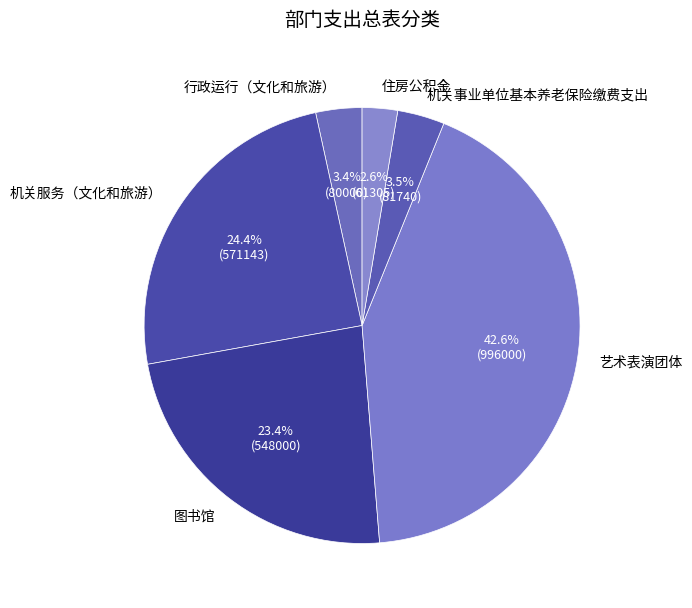

How many slices are in this pie chart?

6